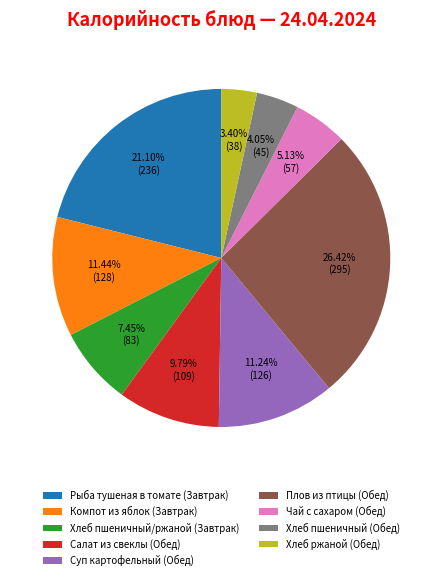

To the nearest percent, what is the difference between the largest and smallest slice percentages?

23%